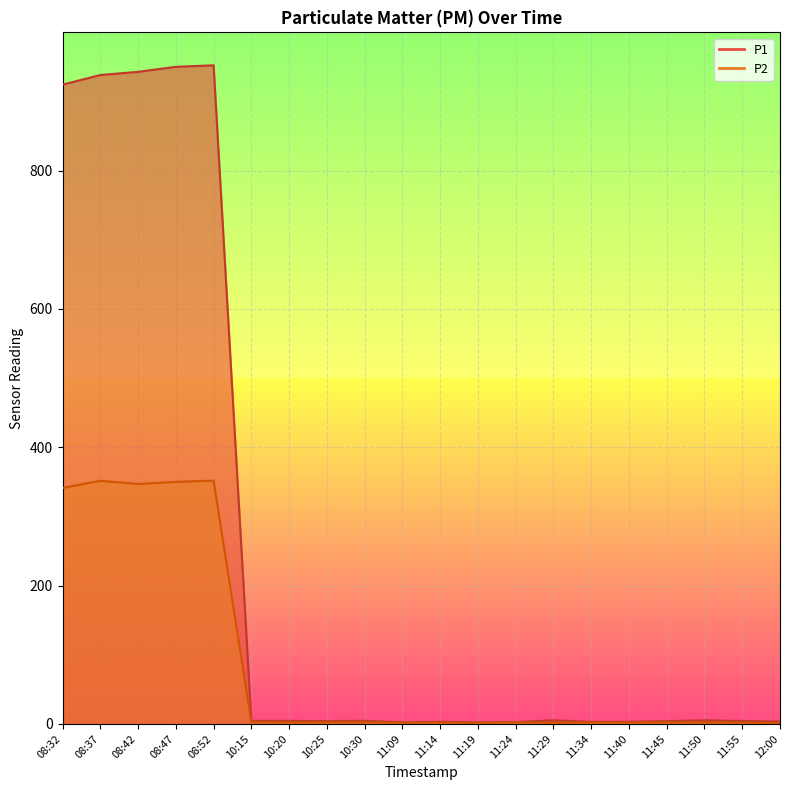

Reading left to right, what are all the values shown in this chart?

P1: 924.2	938.1	942.7	950.0	952.1	4.4	4.3	4.0	4.6	2.2	3.1	2.2	2.7	5.2	3.0	3.1	4.0	5.3	4.2	3.5
P2: 341.1	351.5	346.9	349.9	351.8	2.8	2.2	2.4	2.5	1.8	1.8	1.5	2.4	1.7	2.1	2.0	2.3	2.1	2.0	1.2